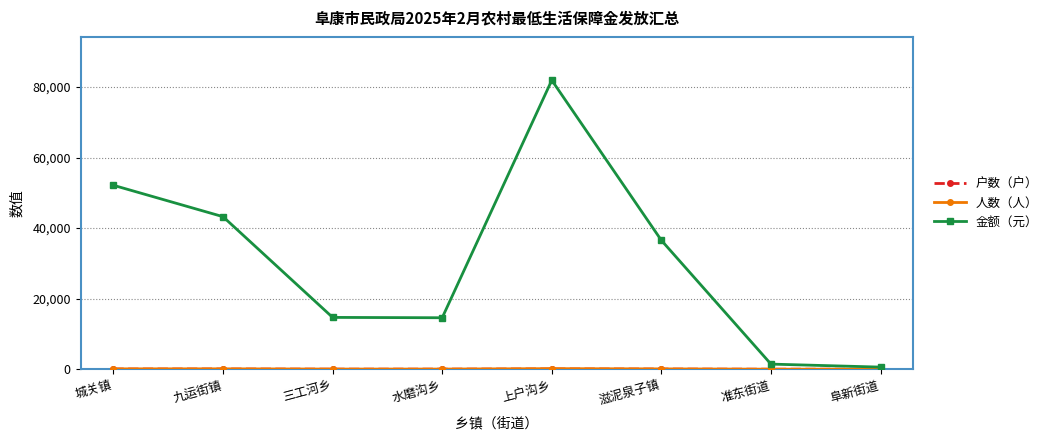

Where is 金额（元） nearest to the value 41248?

九运街镇